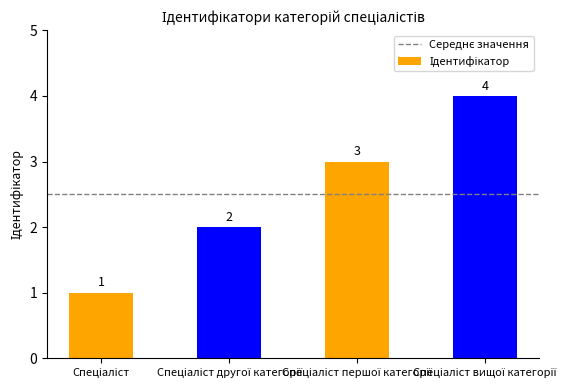

What is the sum of all values?

10